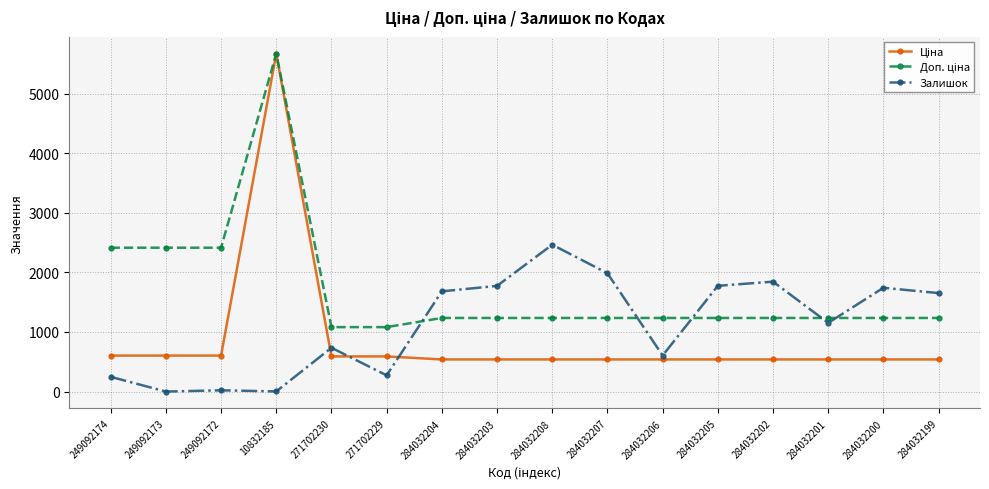

What is the sum of the Залишок values at 249092172 and 249092173?

21.0